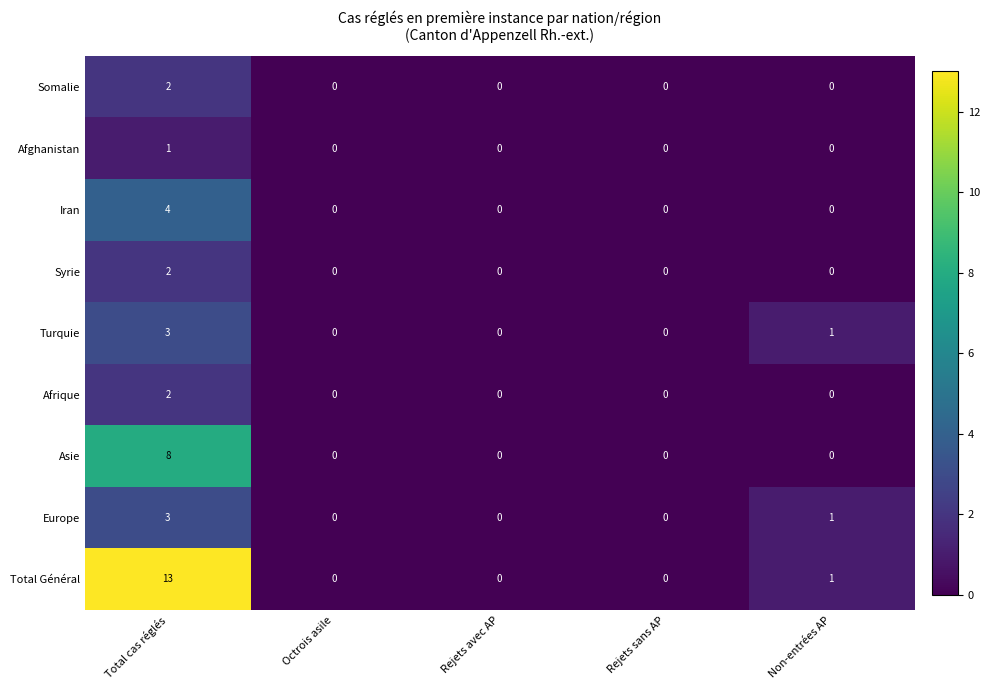

True or false: Iran has a value of 0 at Rejets sans AP.

True